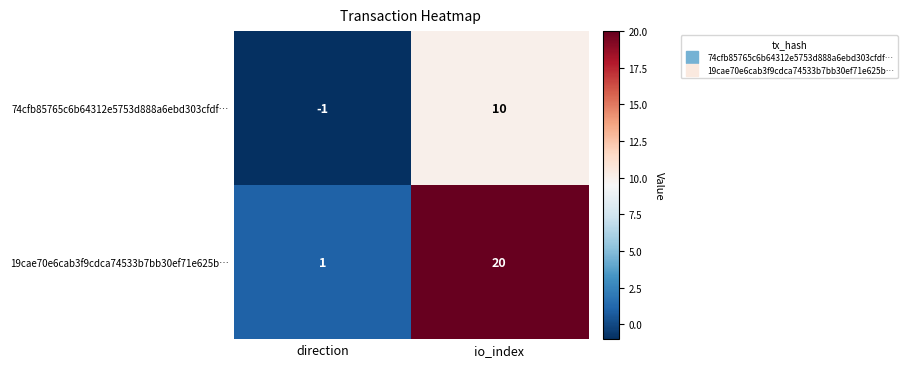

Reading left to right, extract all data points from this chart.

74cfb85765c6b64312e5753d888a6ebd303cfdf…: -1	10
19cae70e6cab3f9cdca74533b7bb30ef71e625b…: 1	20